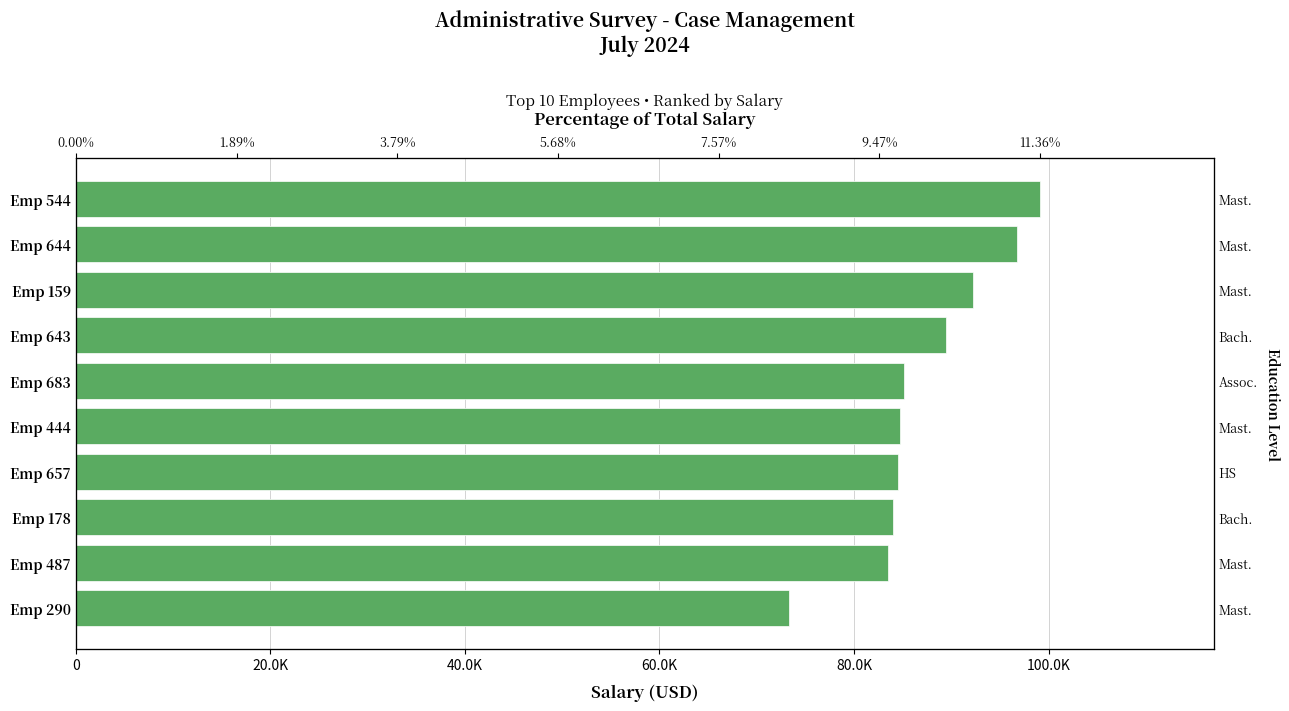

What is the difference between the values at Emp 290 and Emp 444?

11374.6